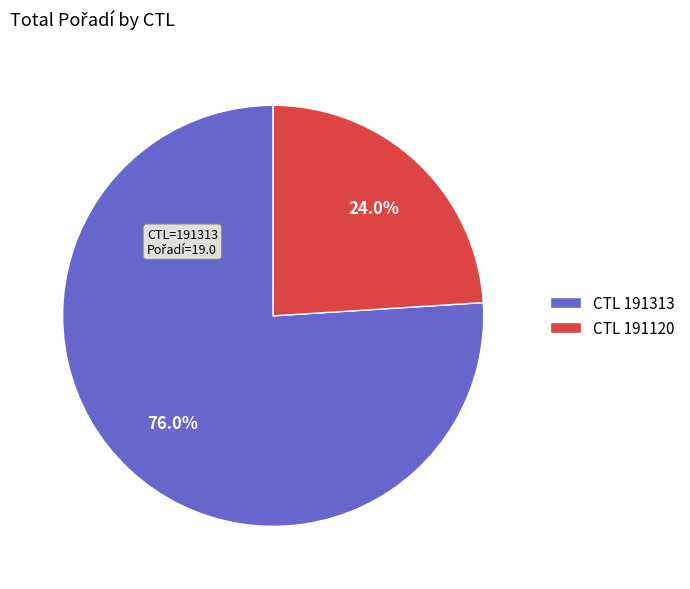

Rank the categories by value from highest to lowest.

CTL 191313, CTL 191120